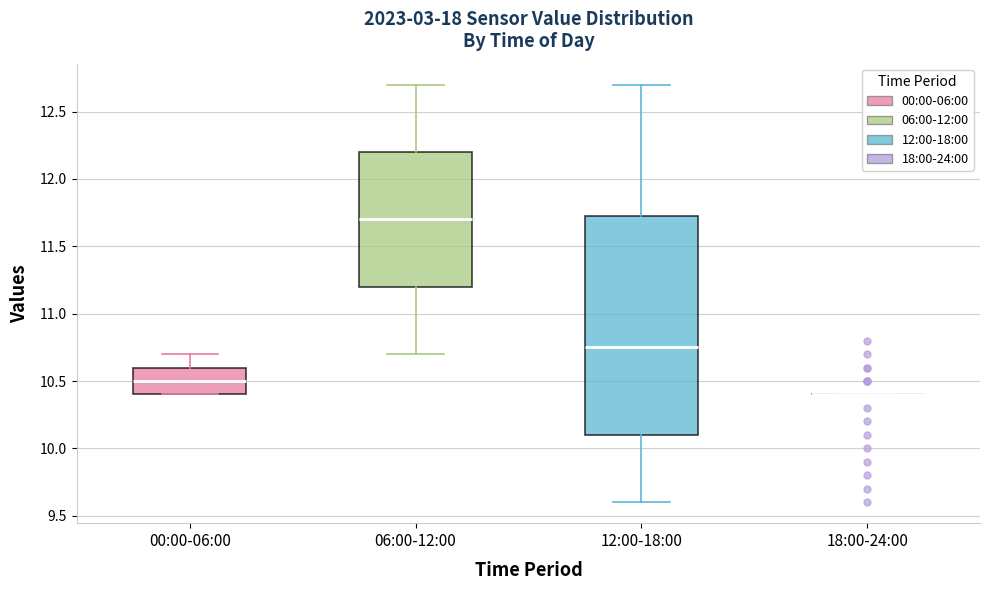

Reading left to right, read every box against the y-axis: the position of its median line, the range the box covers, and the ends of its whiskers. The values are not printed on the chart, so give them approximately, as read against the axis.

00:00-06:00: median 10.50, box 10.40 to 10.60, whiskers 10.40 to 10.70
06:00-12:00: median 11.70, box 11.20 to 12.20, whiskers 10.70 to 12.70
12:00-18:00: median 10.75, box 10.10 to 11.75, whiskers 9.60 to 12.70
18:00-24:00: box collapsed to a line at 10.40, whiskers 10.40 to 10.40